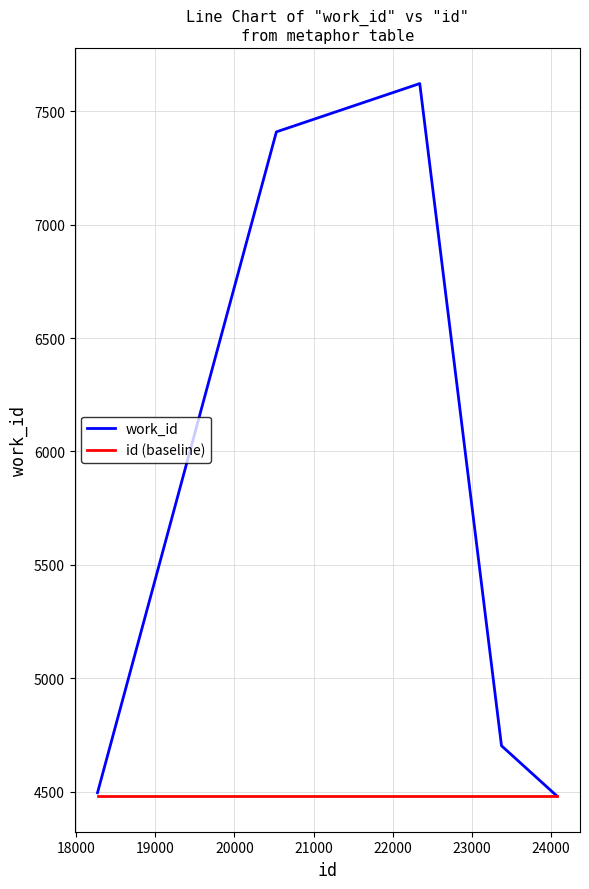

Which series has the largest total across all categories?

work_id